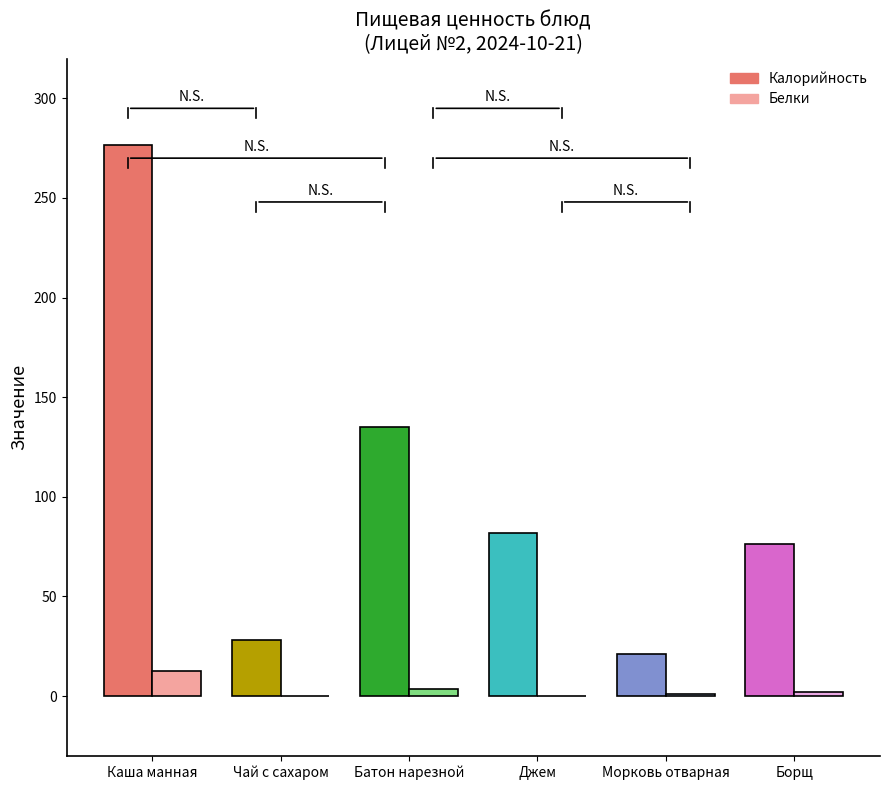

Which category has the highest value in the Белки series?

Каша манная